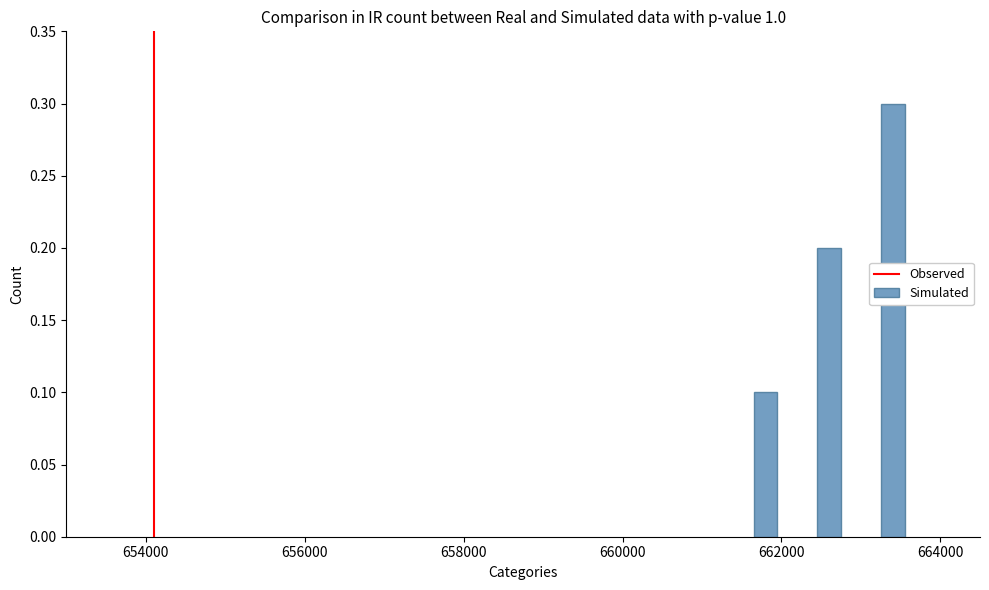

What is the greatest value displayed?

0.3